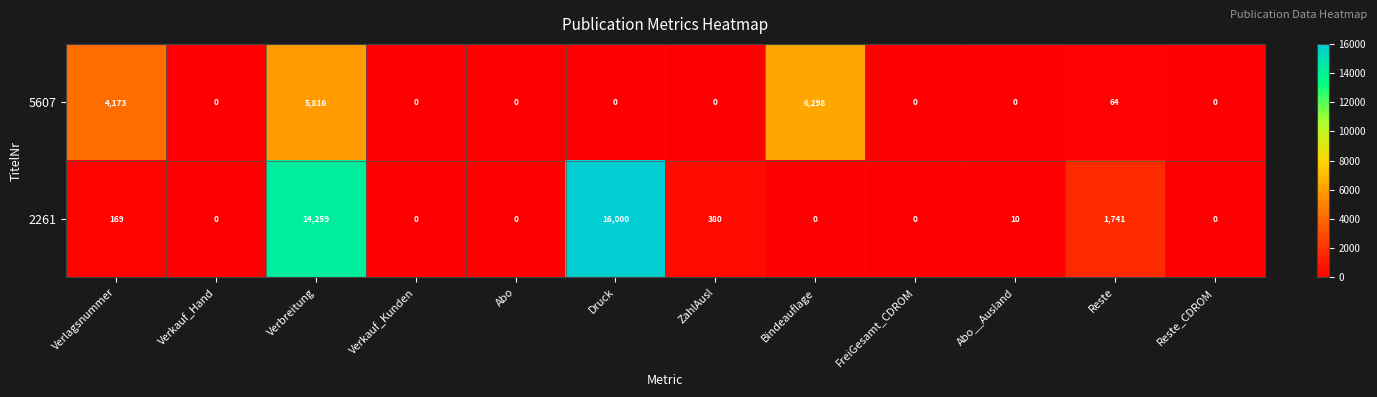

Reading right to left, transcribe all the data shown in this chart.

5607: Reste_CDROM=0	Reste=64	Abo__Ausland=0	FreiGesamt_CDROM=0	Bindeauflage=6298	ZahlAusl=0	Druck=0	Abo=0	Verkauf_Kunden=0	Verbreitung=5816	Verkauf_Hand=0	Verlagsnummer=4173
2261: Reste_CDROM=0	Reste=1741	Abo__Ausland=10	FreiGesamt_CDROM=0	Bindeauflage=0	ZahlAusl=380	Druck=16000	Abo=0	Verkauf_Kunden=0	Verbreitung=14259	Verkauf_Hand=0	Verlagsnummer=169